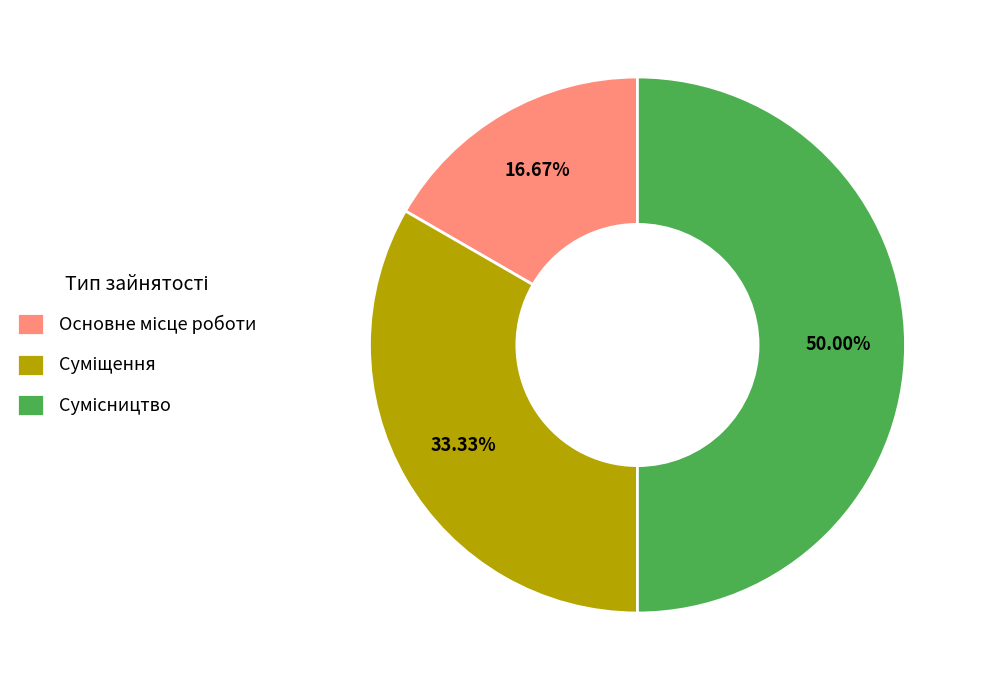

Count the number of slices in the pie.

3